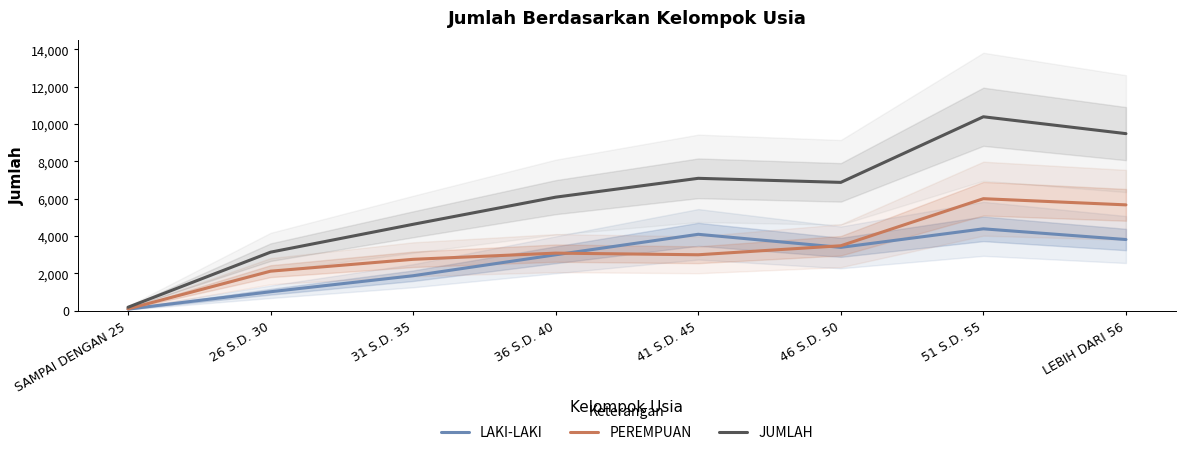

What value does the PEREMPUAN series have at 41 S.D. 45?

2999